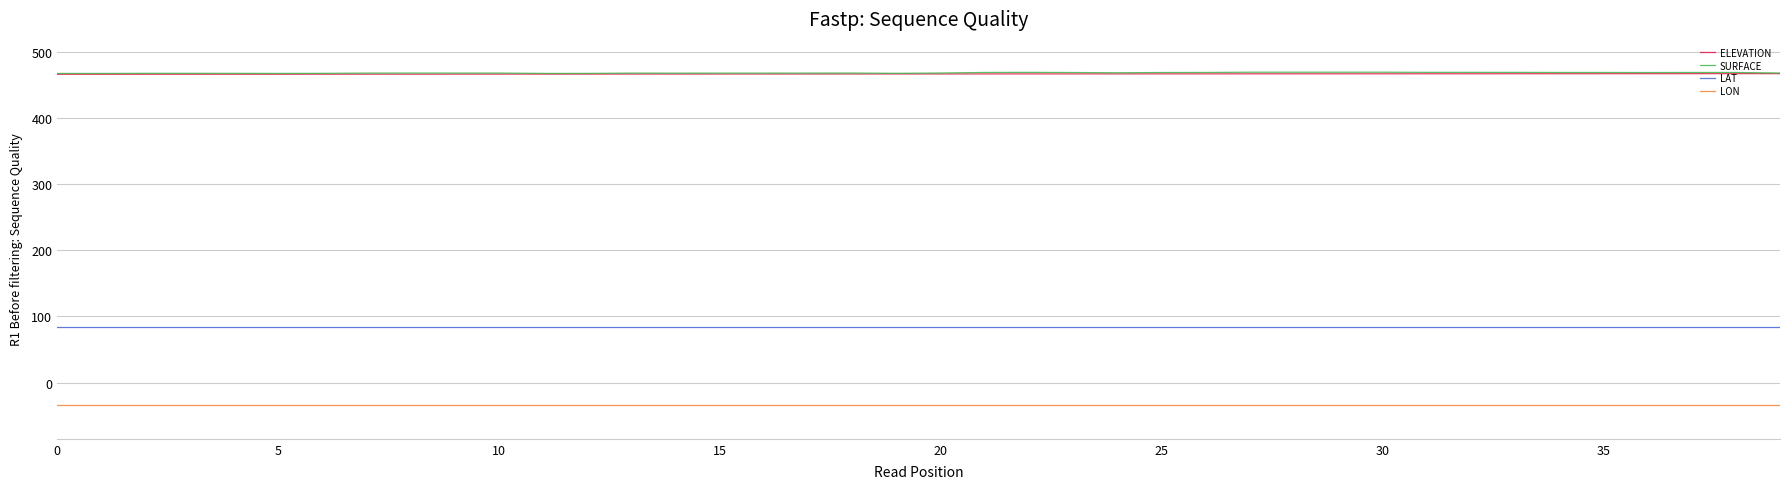

What are all the series names shown in the legend?

ELEVATION, SURFACE, LAT, LON